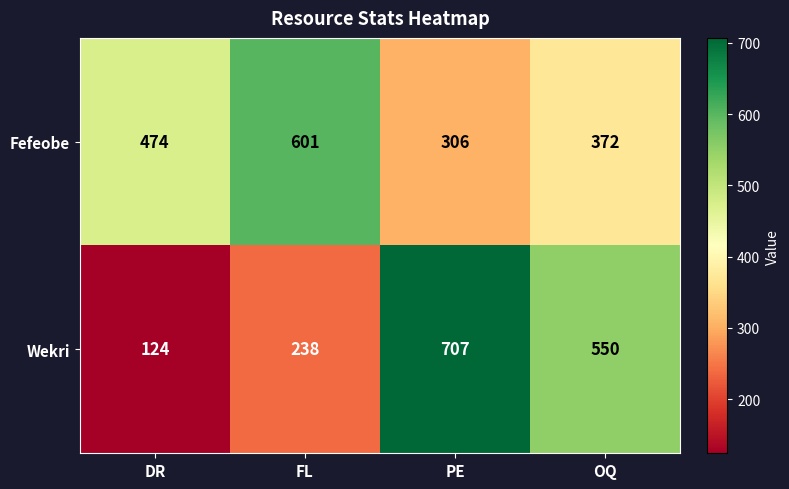

How many distinct data groups are displayed?

2